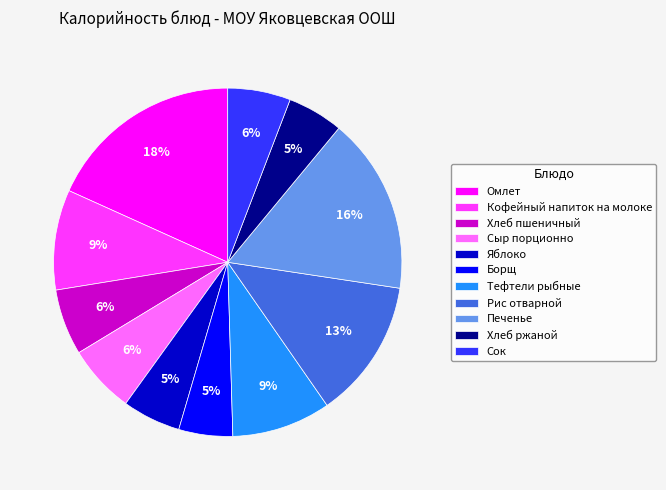

Combined, do Рис отварной and Яблоко account for over 50%?

No